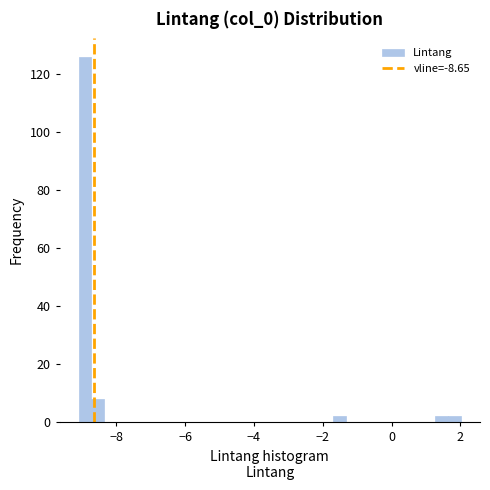

Read against the x-axis, roughly where is the centre of the tallest bar?

-9.0